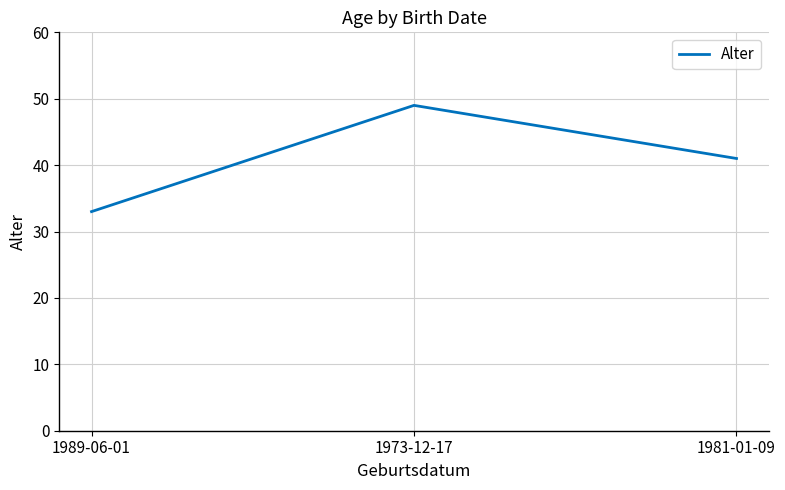

Approximately how many times larger is the value at 1989-06-01 compared to 1973-12-17?

0.7